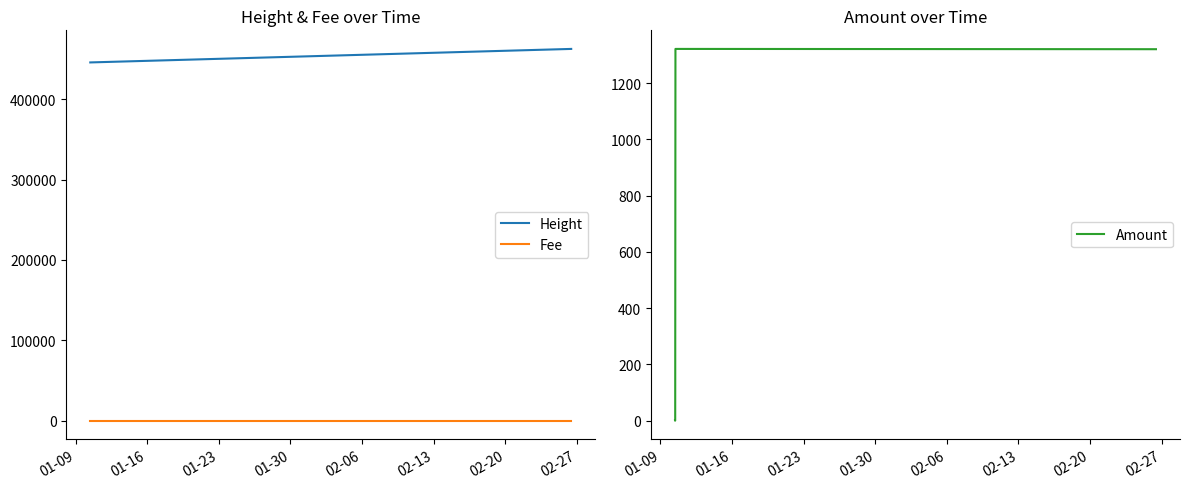

True or false: Fee and Height cross at least once.

False